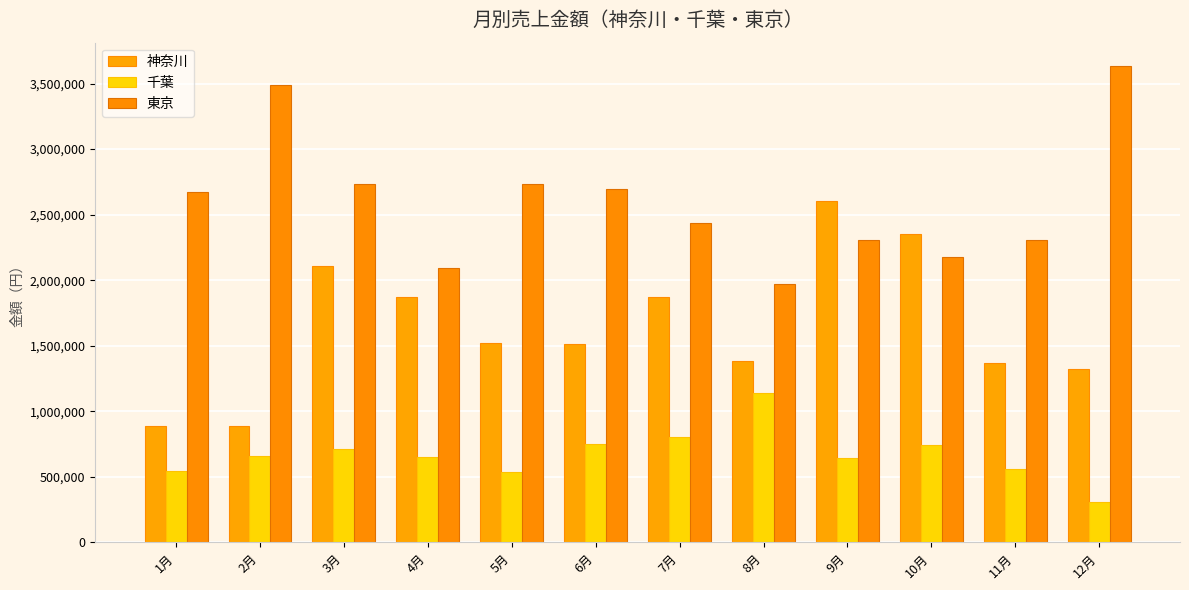

What are all the series names shown in the legend?

神奈川, 千葉, 東京